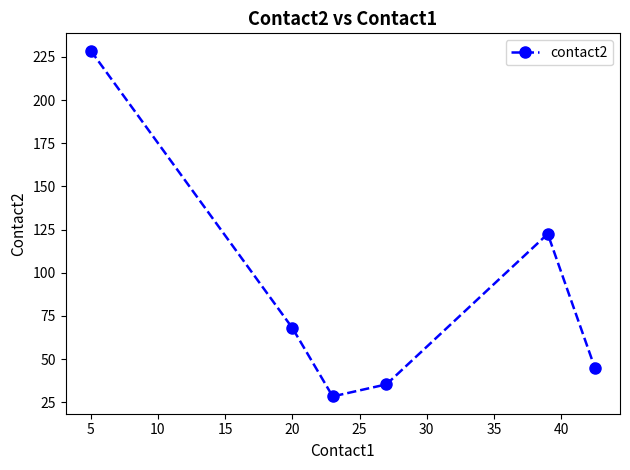

What is the average value?

88.0